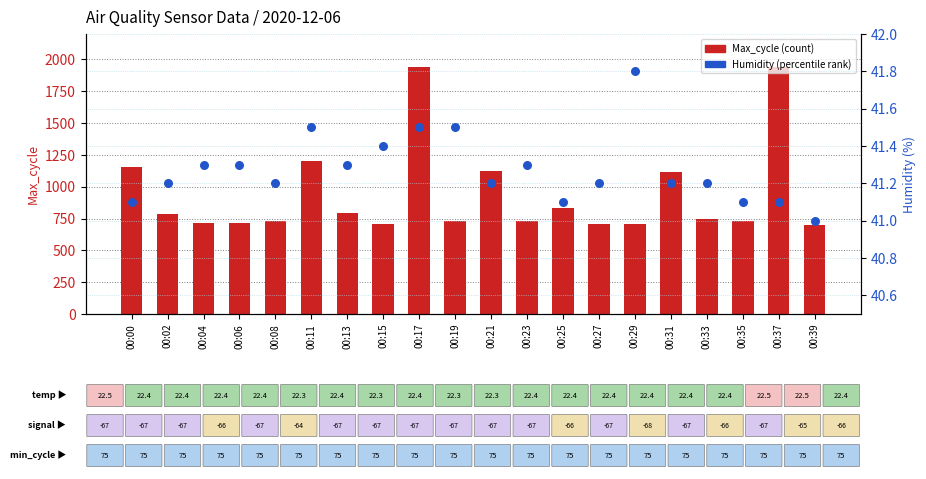

Which series contains the lowest Y value?

Humidity (percentile rank)